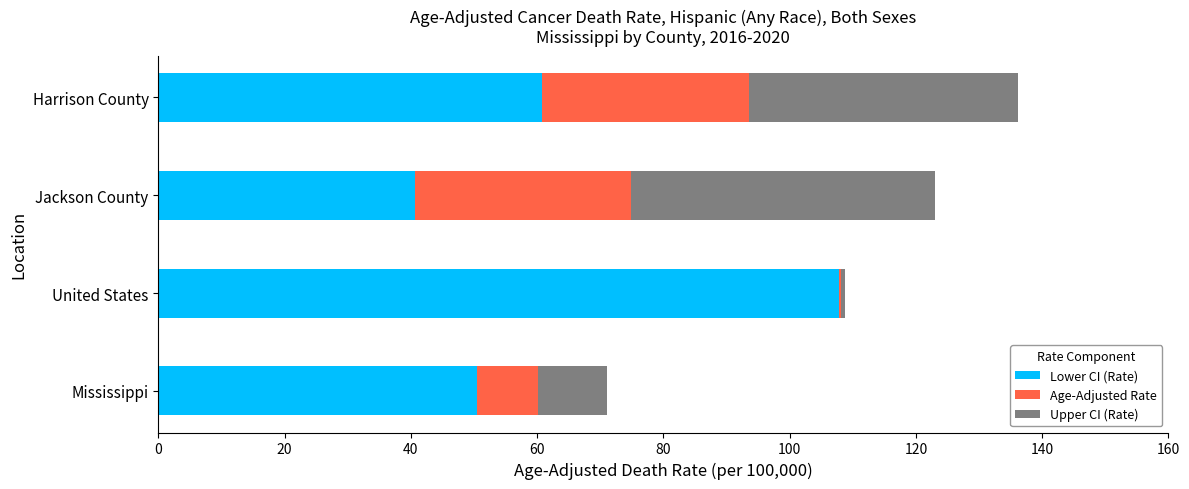

The value of Lower CI (Rate) at Mississippi is 89.8. True or false?

False